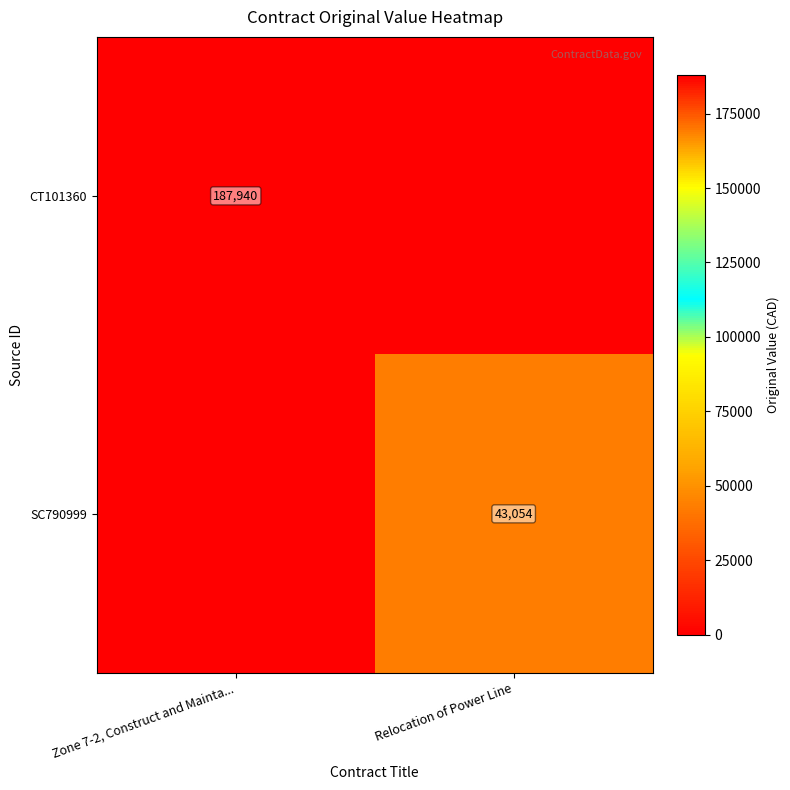

At which category is the sum across all series the highest?

Zone 7-2, Construct and Mainta...